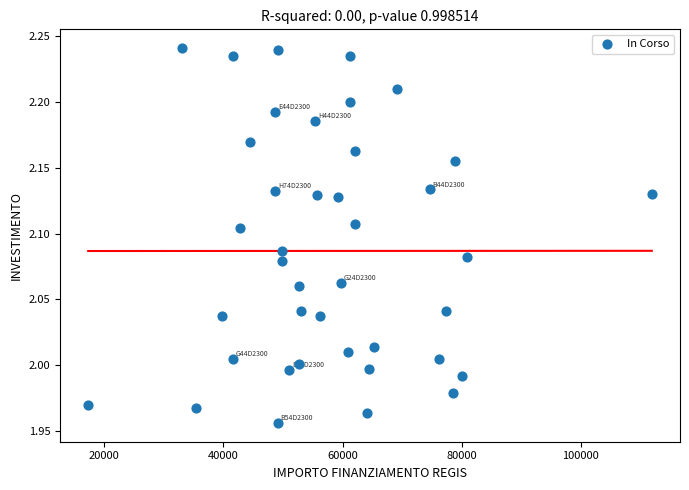

What is the range of X values (max minus min)?

94665.7